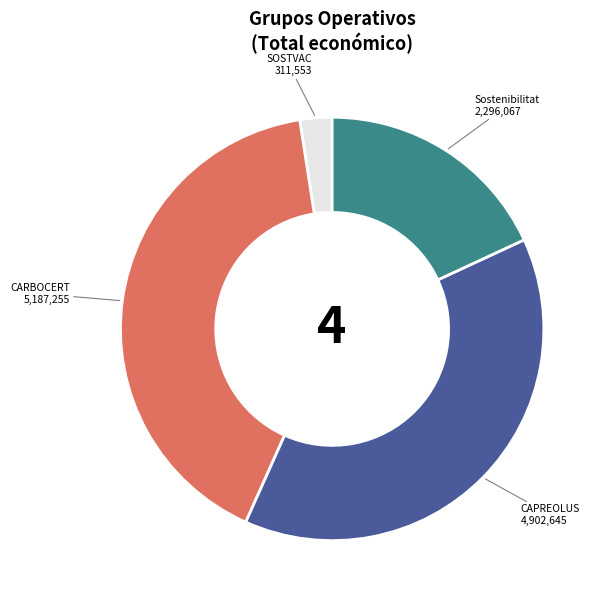

Does any single category account for the majority?

No